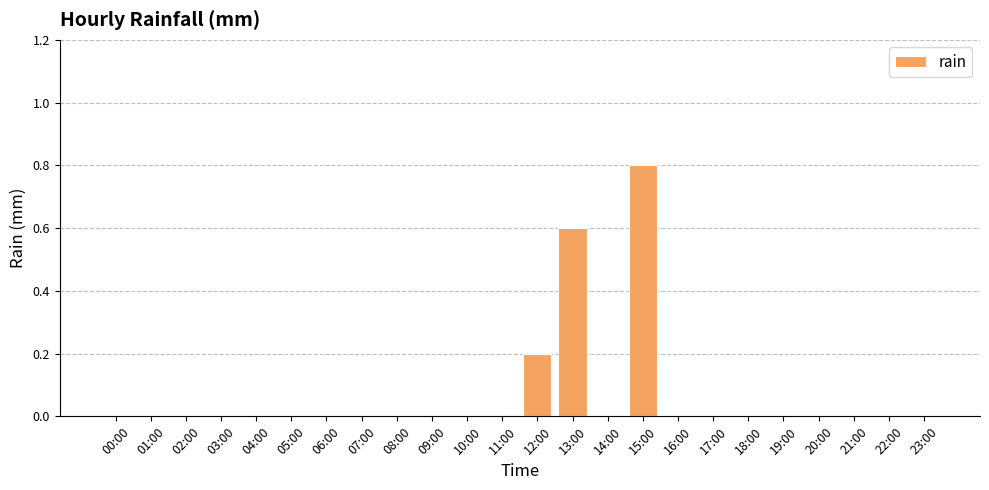

True or false: the data shows 0.3 at 19:00.

False